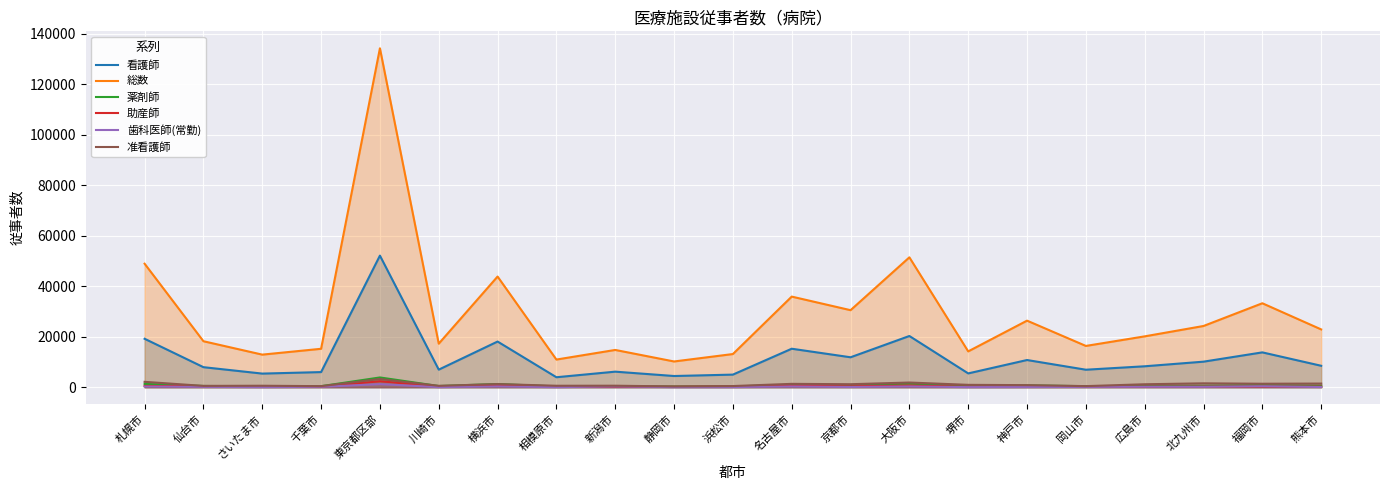

True or false: 准看護師 and 総数 cross at least once.

False